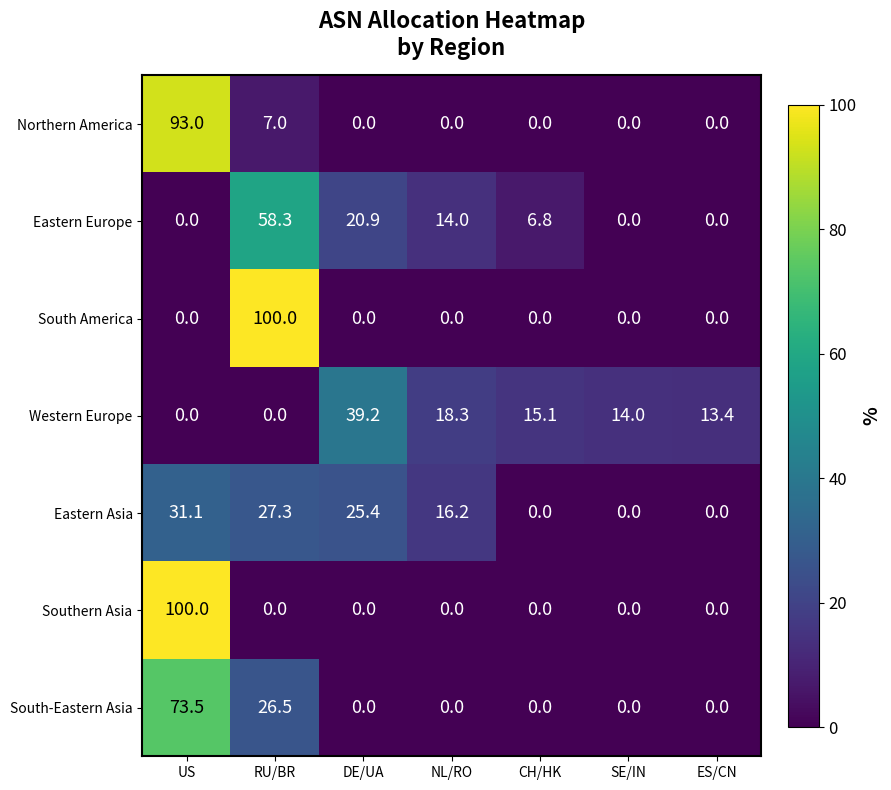

Which series changed the most between CH/HK and ES/CN?

Eastern Europe